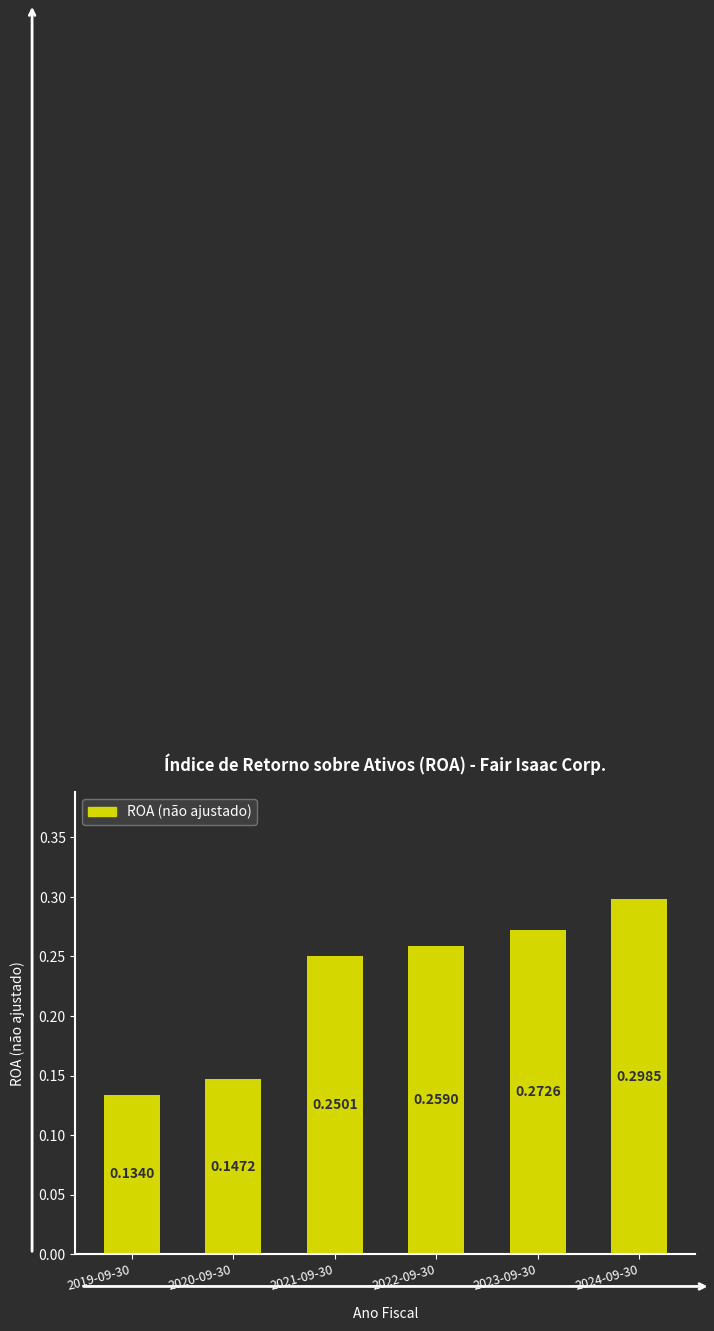

What is the change in value from 2019-09-30 to 2023-09-30?

+0.1